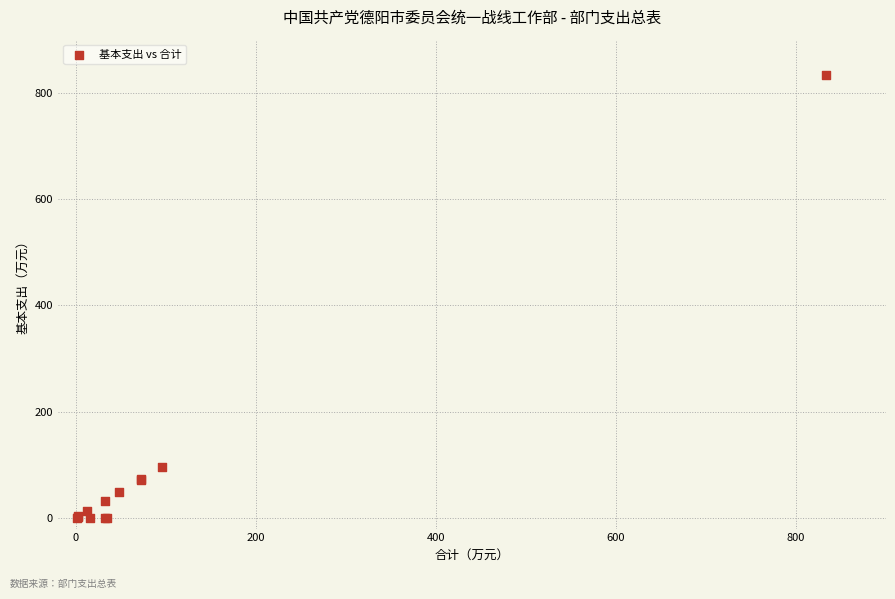

What Y value in the scatter plot is closest to 416?

95.9